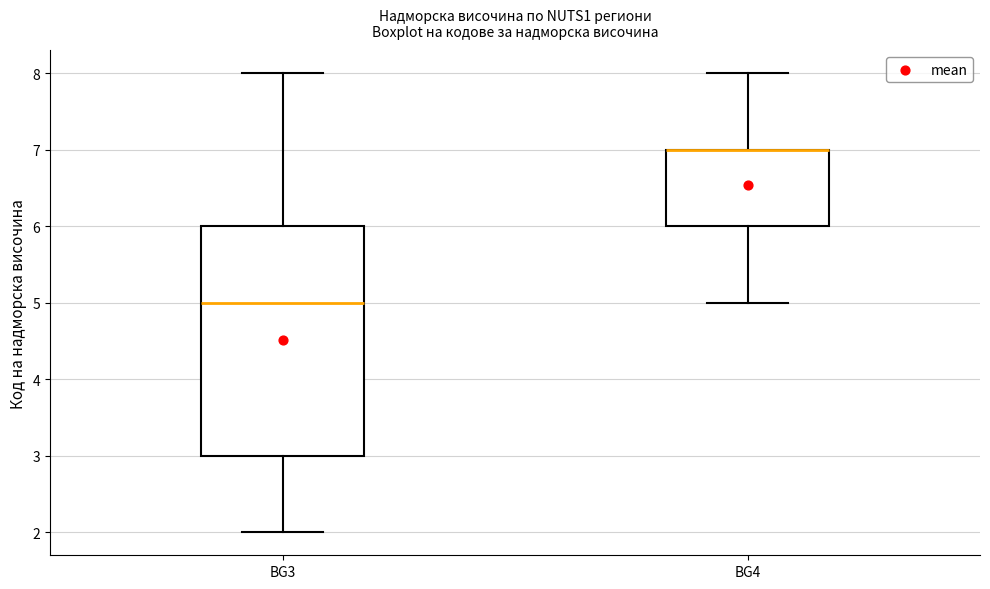

Reading left to right, transcribe this box plot: for each box, give where its median line is, the range the box spans, and where its two whiskers end, as read against the y-axis. The values are not printed on the chart, so give them approximately, as read against the axis.

BG3: median 5, box 3 to 6, whiskers 2 to 8
BG4: median 7 (drawn on the box's upper edge), box 6 to 7, whiskers 5 to 8